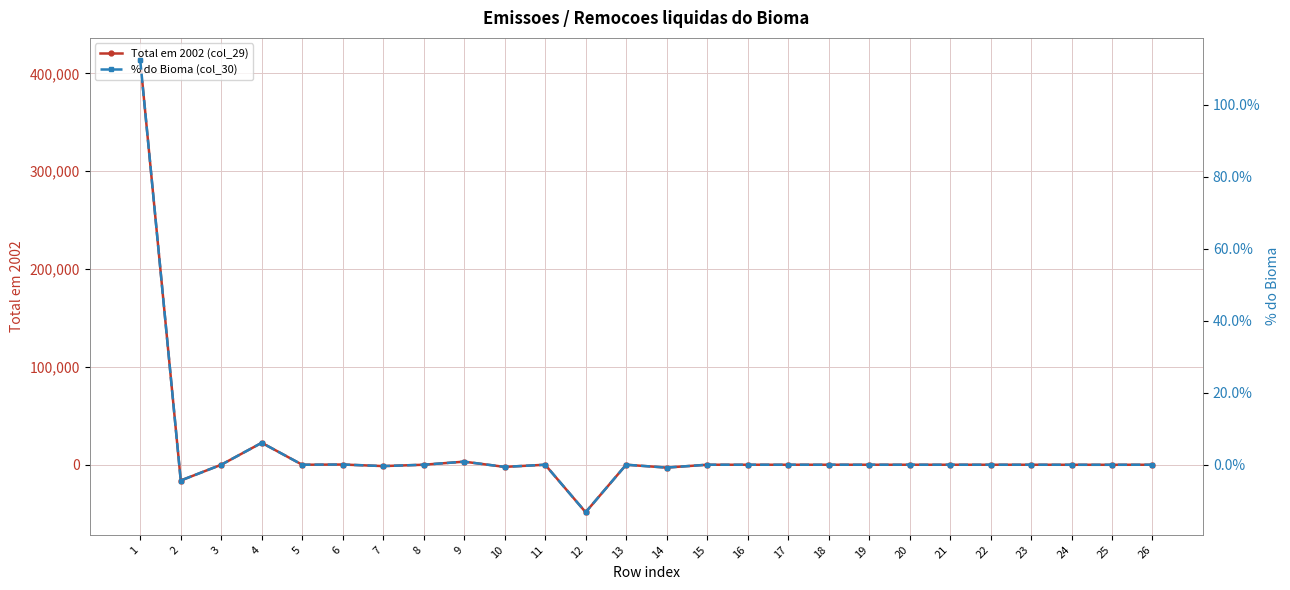

Does the chart display data point markers on the line(s)?

Yes